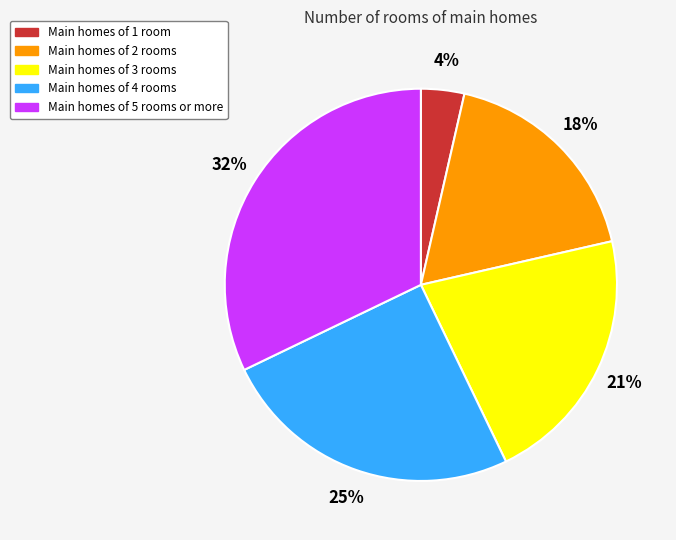

To the nearest percent, what percentage of the pie is Main homes of 5 rooms or more?

32%